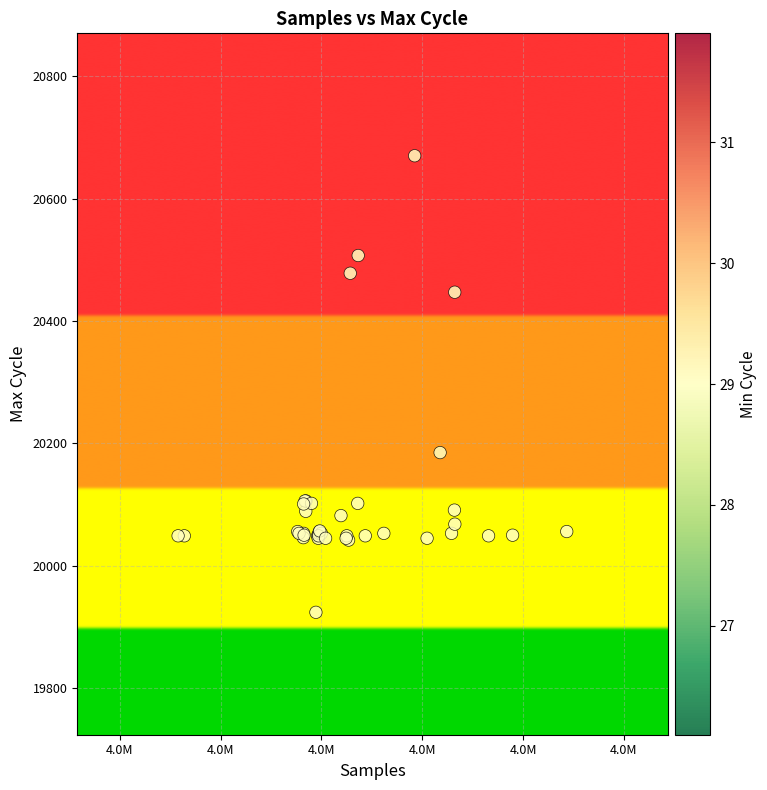

What Y value in the scatter plot is closest to 20297?

20185